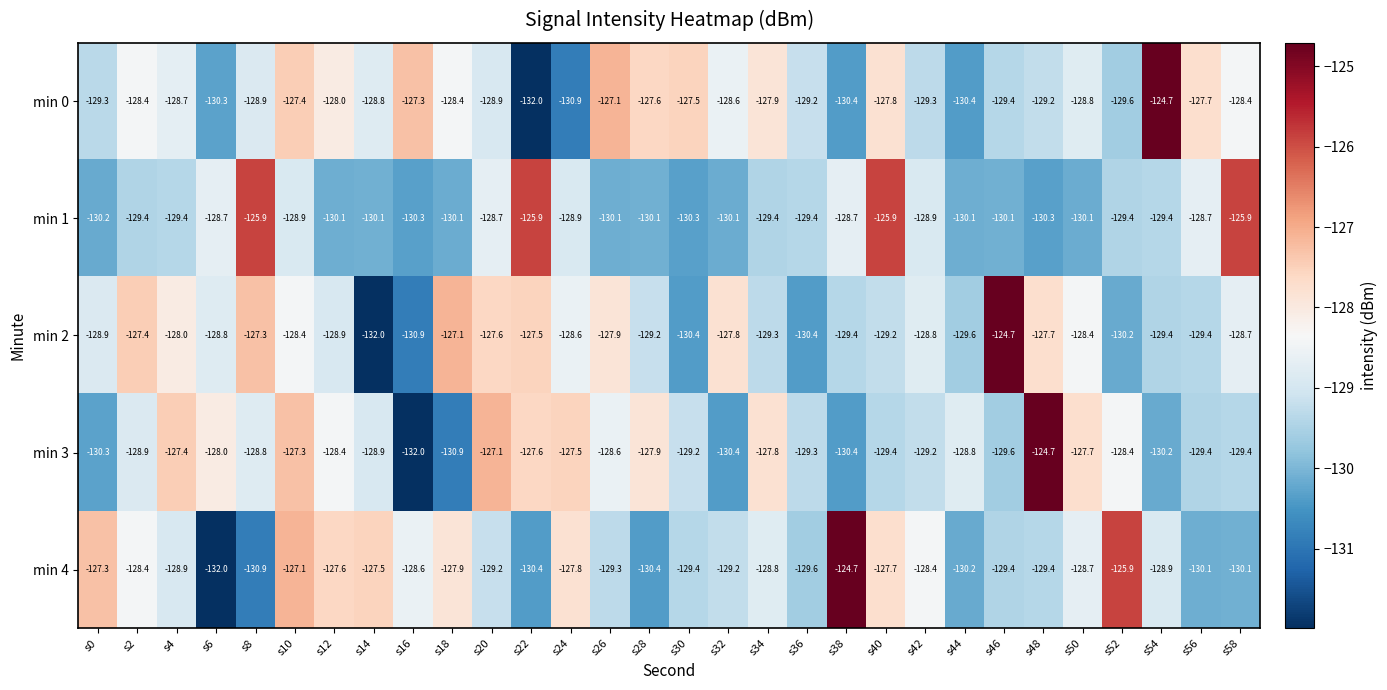

What value does the min 4 series have at s42?

-128.4